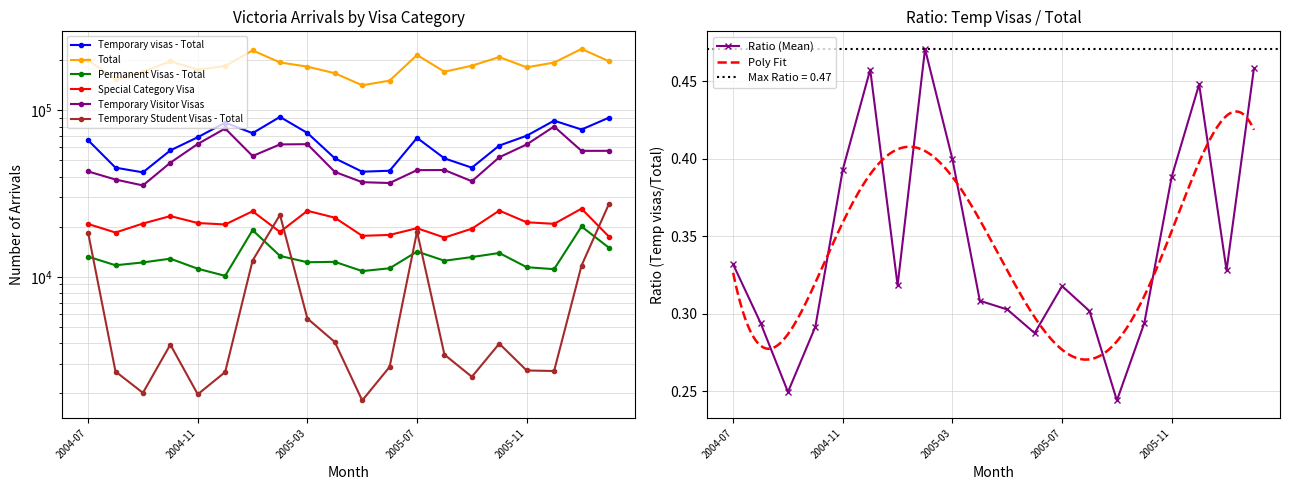

Which category has the highest value in the Special Category Visa series?

2006-01